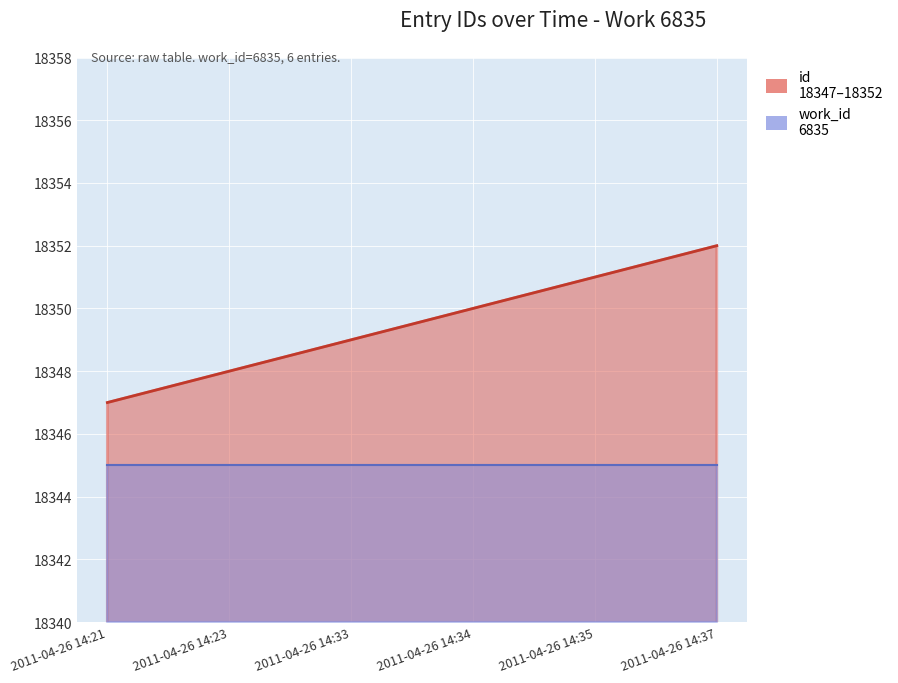

At which category does the chart reach its peak across all series?

2011-04-26 14:37